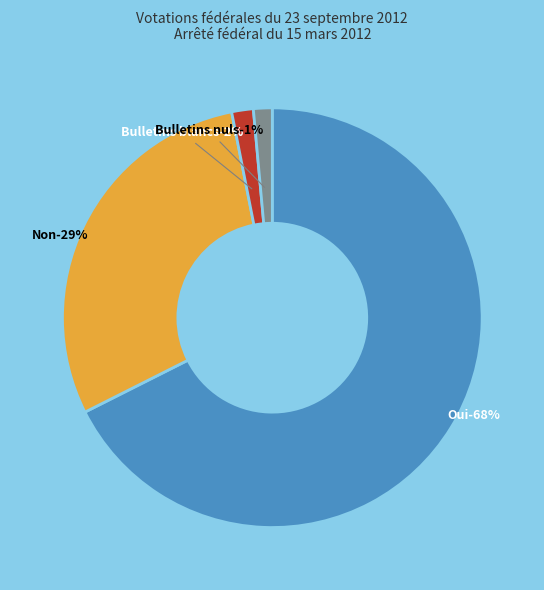

How many slices are in this pie chart?

4